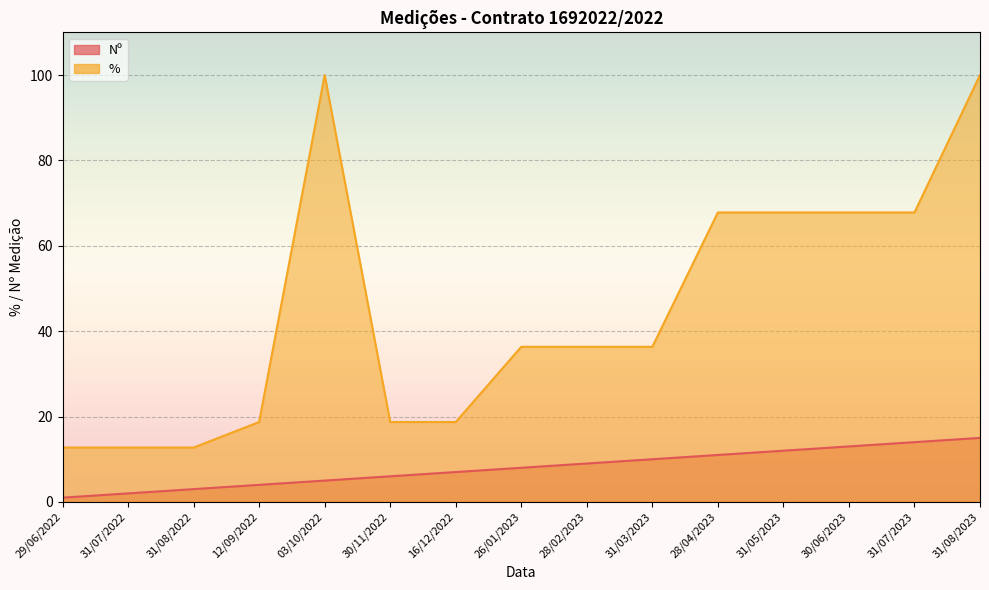

What is the spread (max minus min) of values at 31/07/2023?

53.8